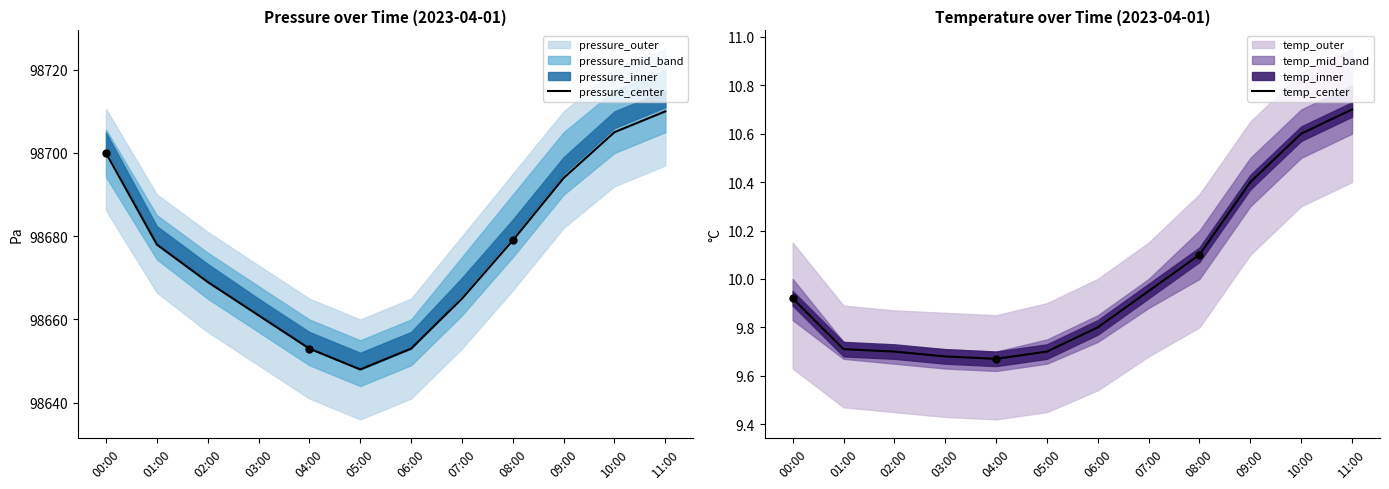

What is the label of the 3rd point from the left?

02:00